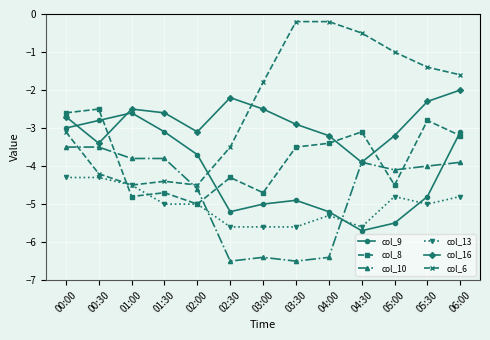

At which category does col_9 reach its first local valley?

02:30